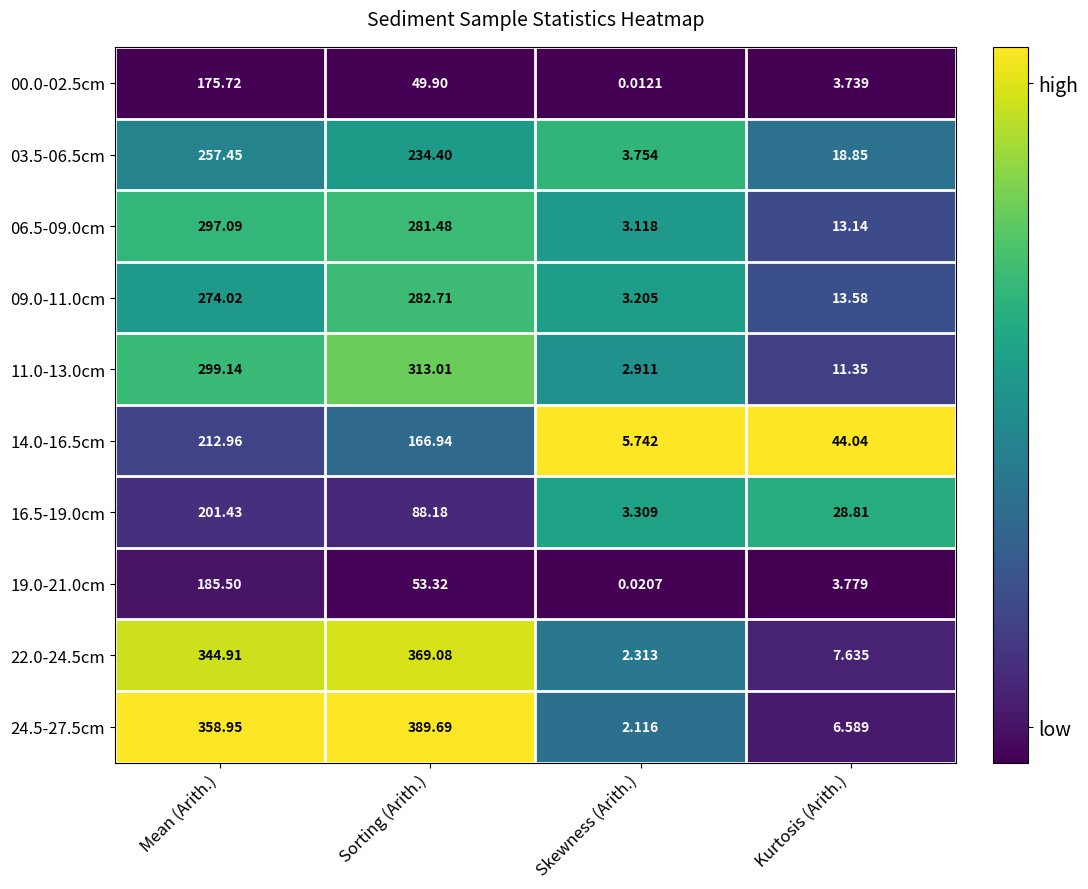

What is the total value across all series at Skewness (Arith.)?

26.5